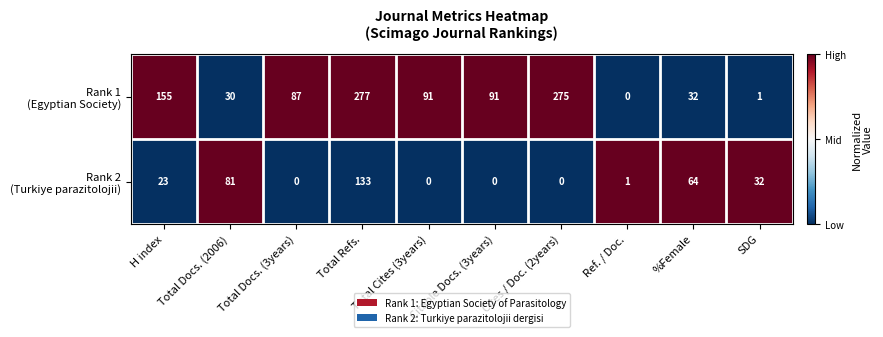

What is the spread (max minus min) of values at SDG?

31